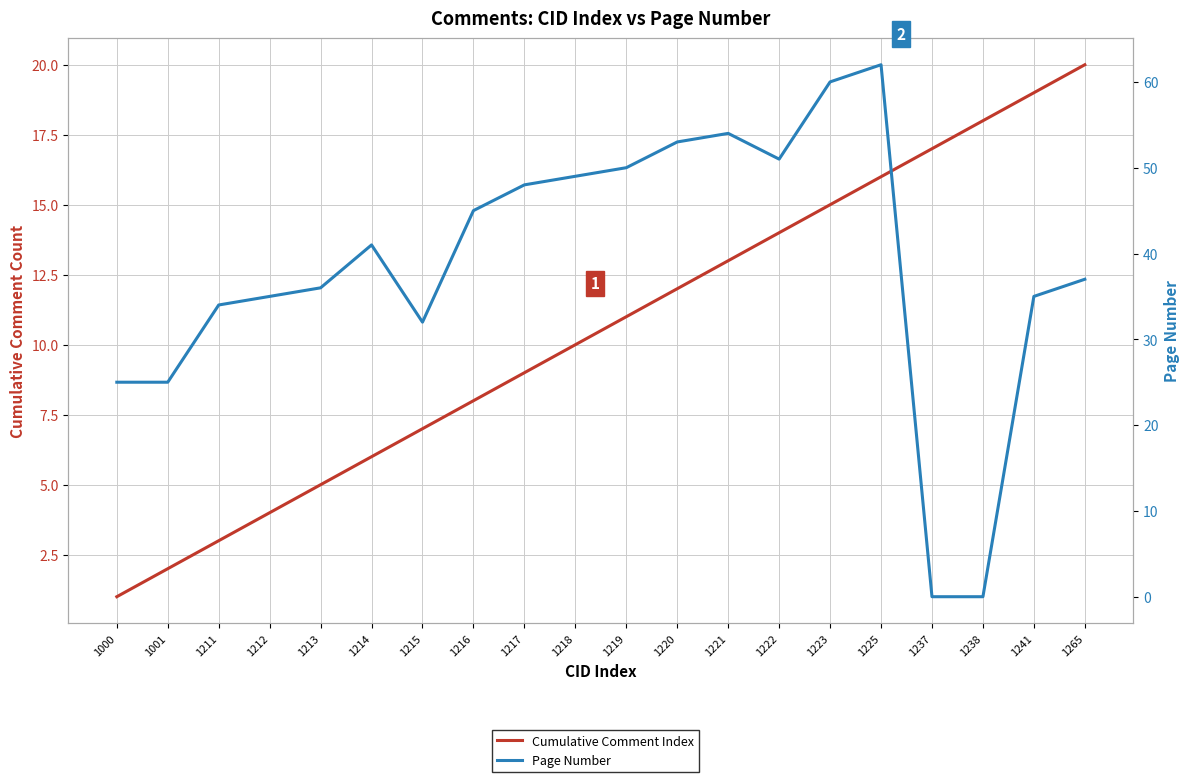

Between which two adjacent categories do Cumulative Comment Index and Page Number first intersect?

1225 and 1237